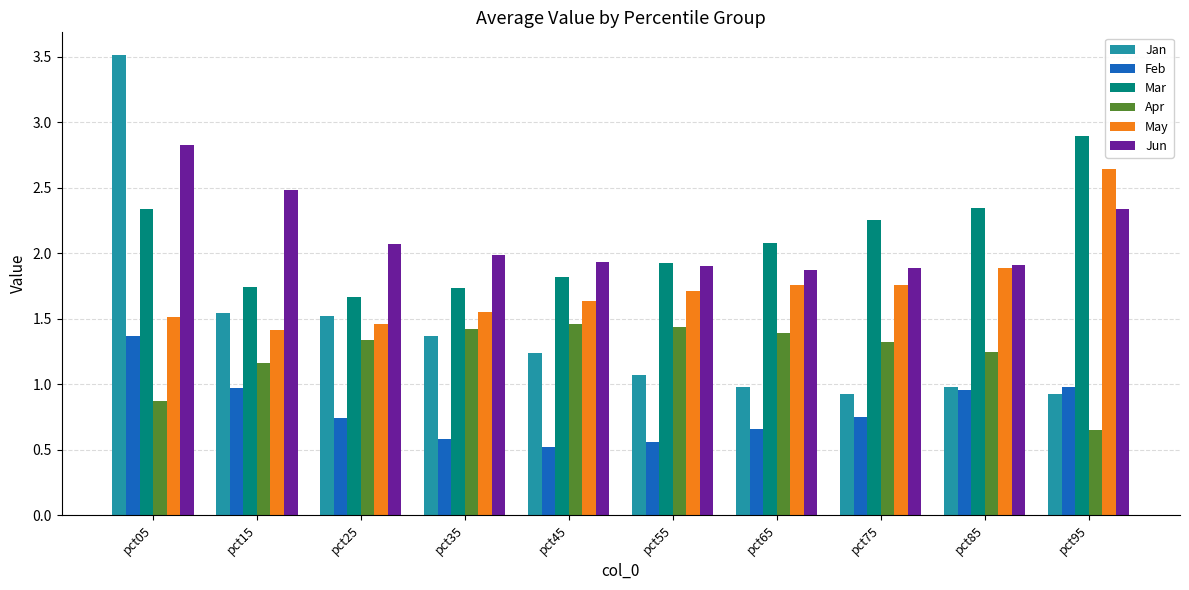

What is the smallest value displayed?

0.5